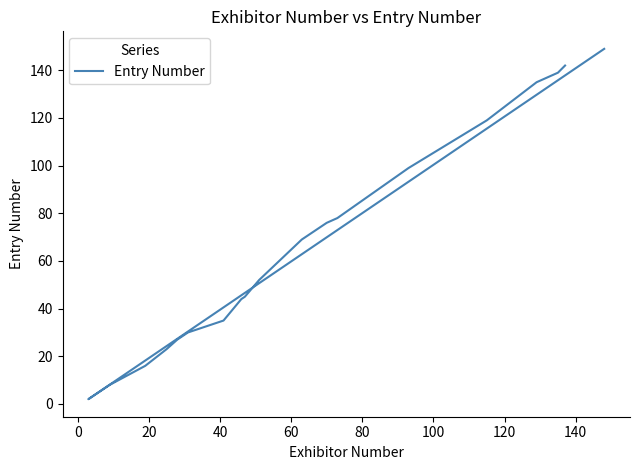

Does the chart display data point markers on the line(s)?

No